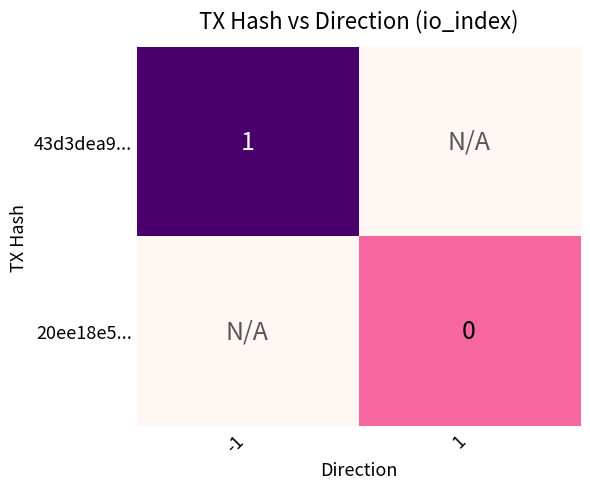

Between 1 and -1, which is larger?

-1